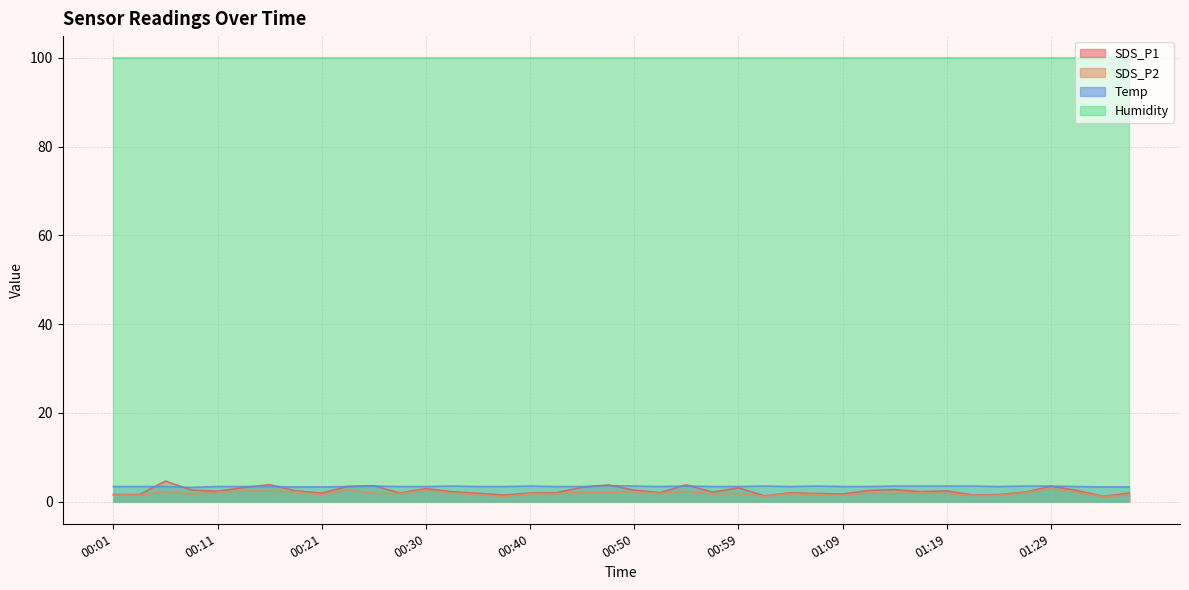

Which series has the largest total across all categories?

Humidity